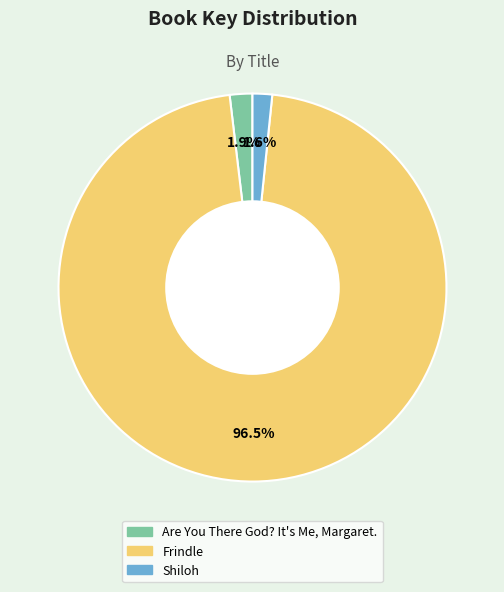

How many segments does this pie chart have?

3